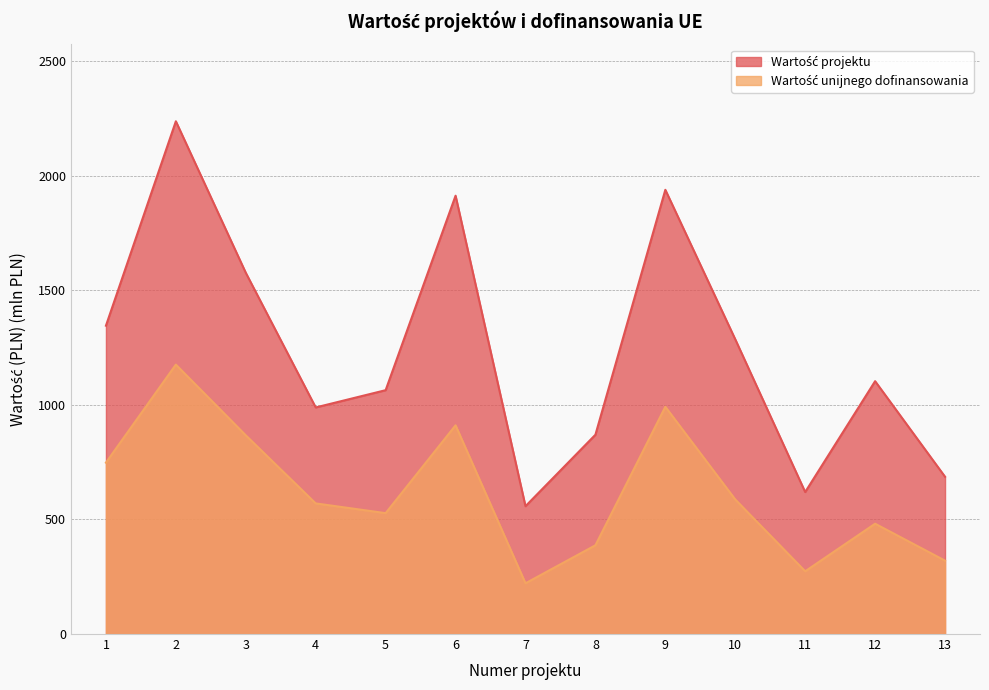

At which category does the chart reach its peak across all series?

2